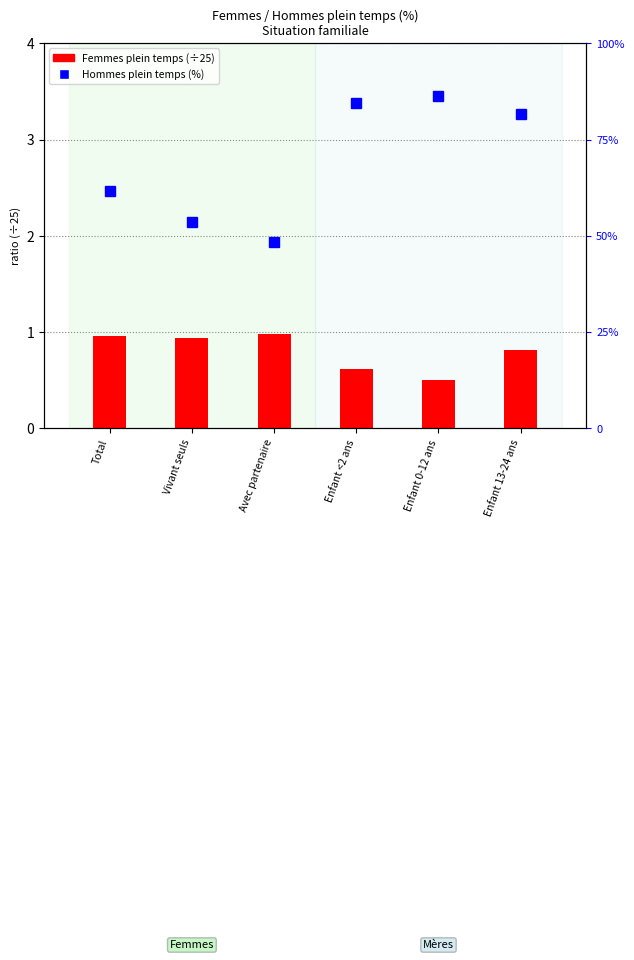

Reading left to right, transcribe all the data shown in this chart.

Femmes plein temps: Total=1.0	Vivant seuls=0.9	Avec partenaire=1.0	Enfant <2 ans=0.6	Enfant 0-12 ans=0.5	Enfant 13-24 ans=0.8
Hommes (plein temps): Total=61.5	Vivant seuls=53.7	Avec partenaire=48.3	Enfant <2 ans=84.6	Enfant 0-12 ans=86.3	Enfant 13-24 ans=81.5